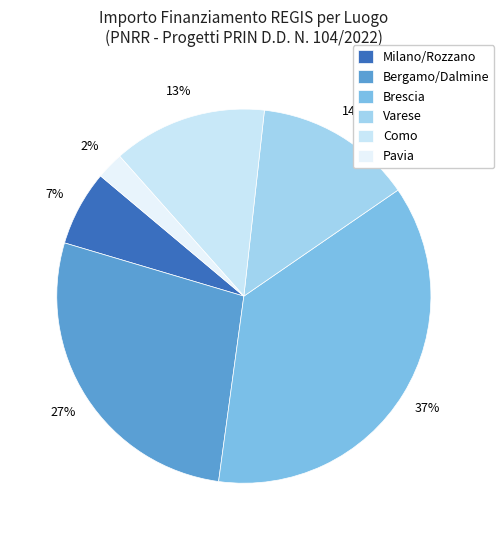

How many slices are in this pie chart?

6